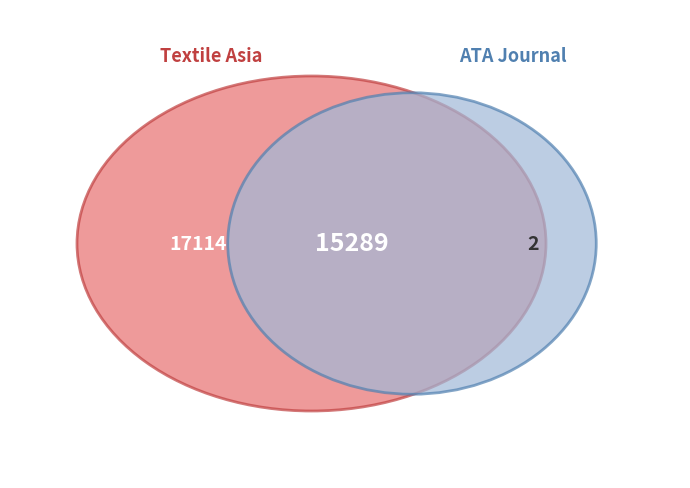

What percentage is the ATA Journal slice, to the nearest percent?

47%